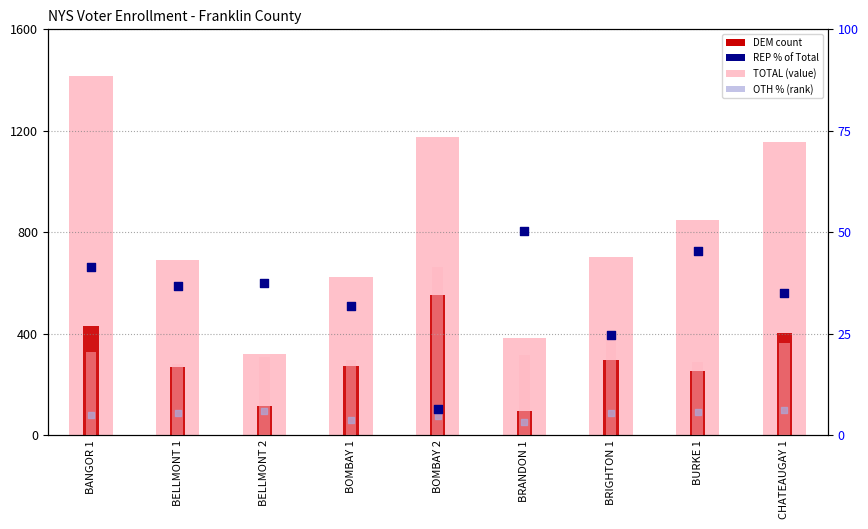

At how many categories does at least one series exceed 441?

7